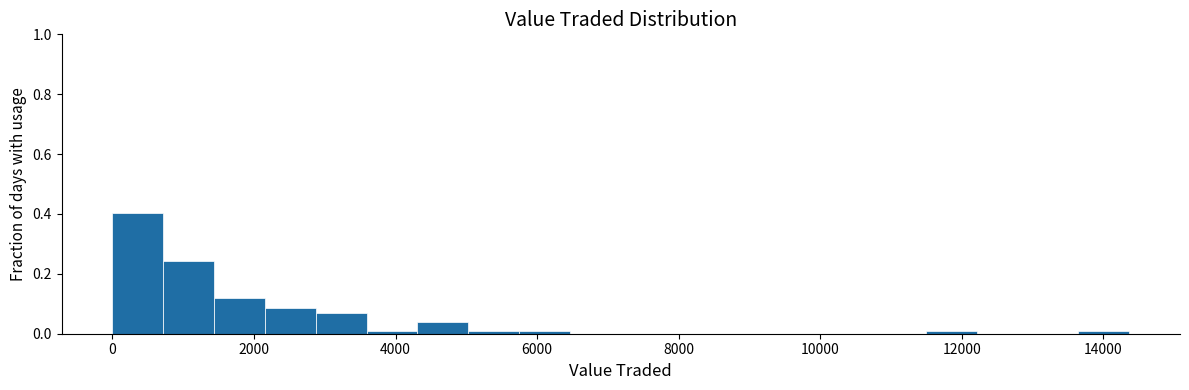

Read against the x-axis, roughly where is the centre of the tallest bar?

400